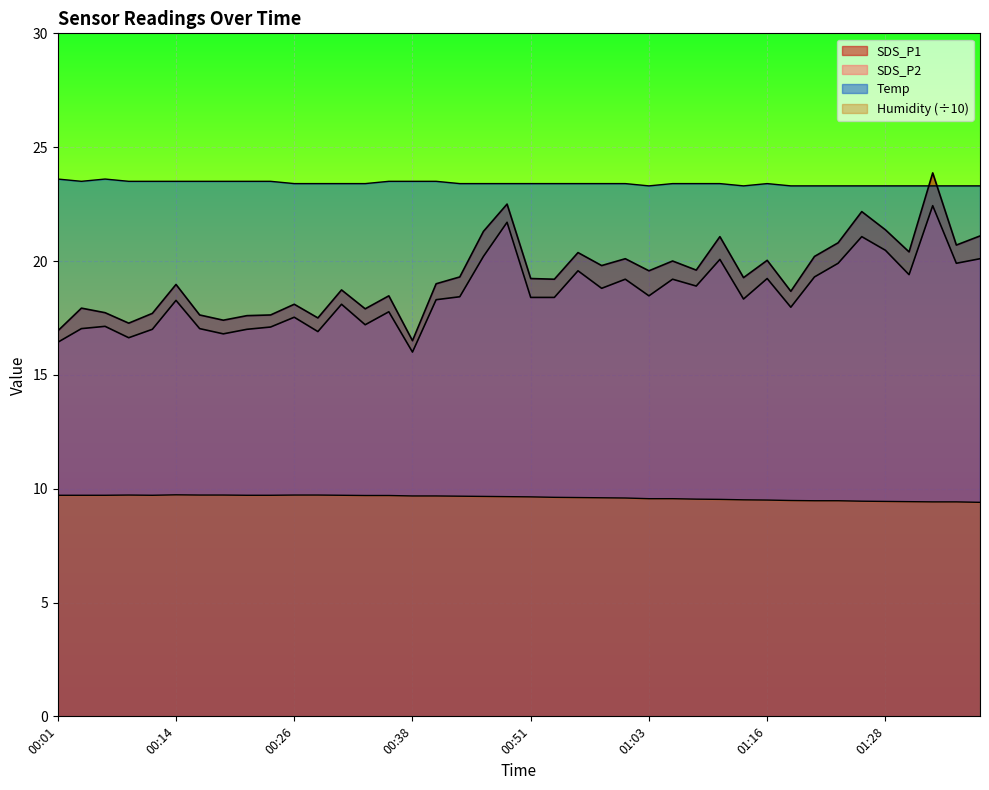

At which label does SDS_P2 first exceed 18?

00:14